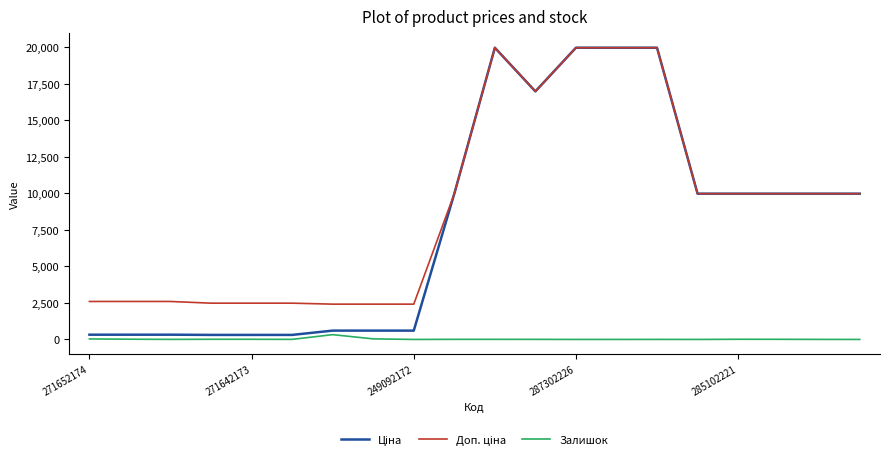

How many lines are shown in the chart?

3